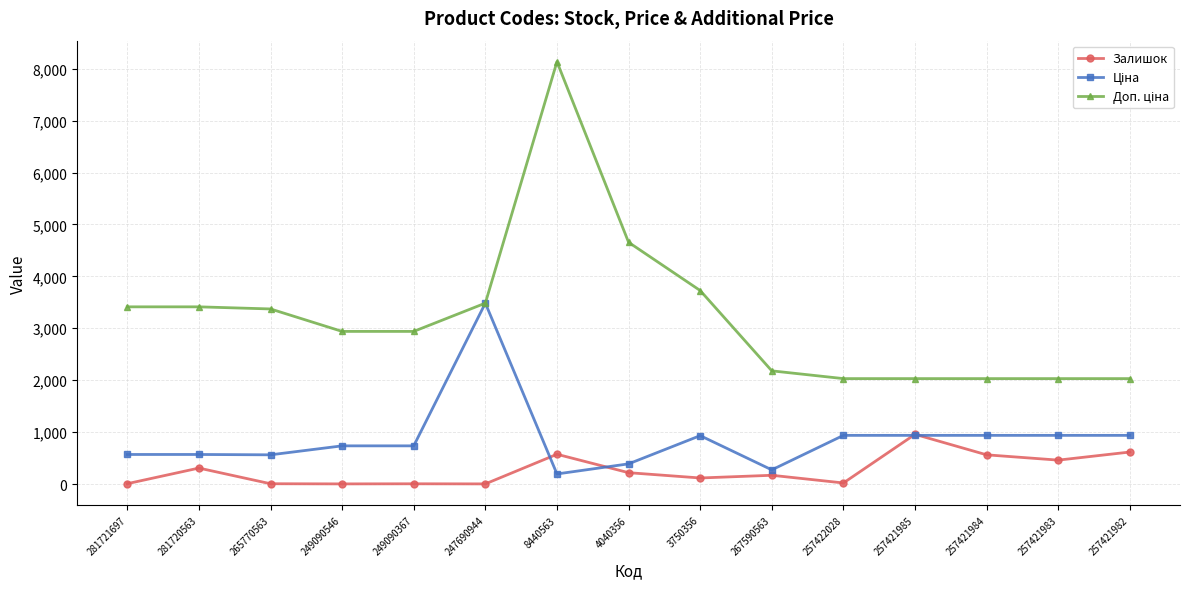

What is the total value across all series at 257421983?

3427.5